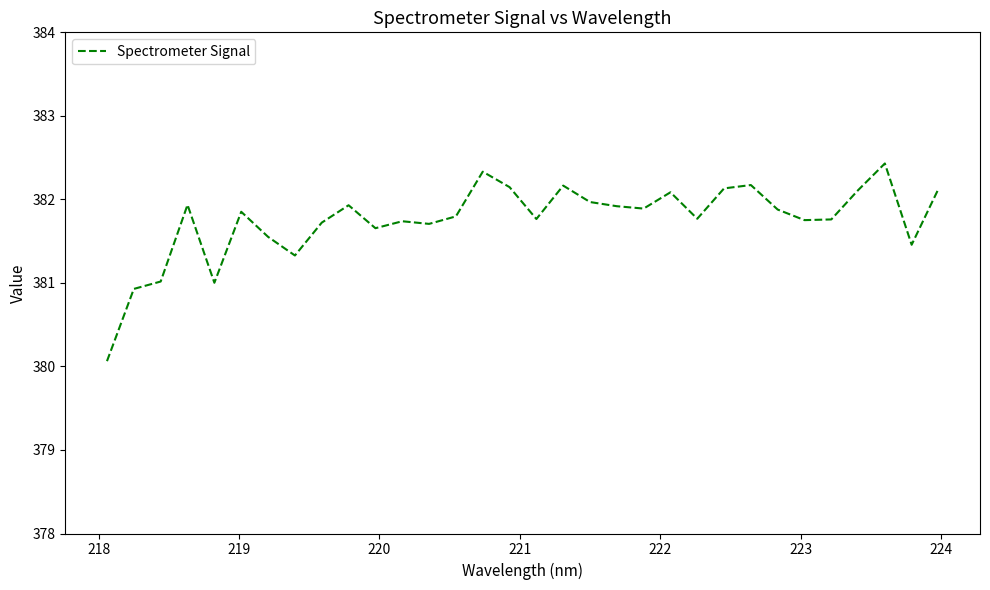

What is the smallest value displayed?

380.1